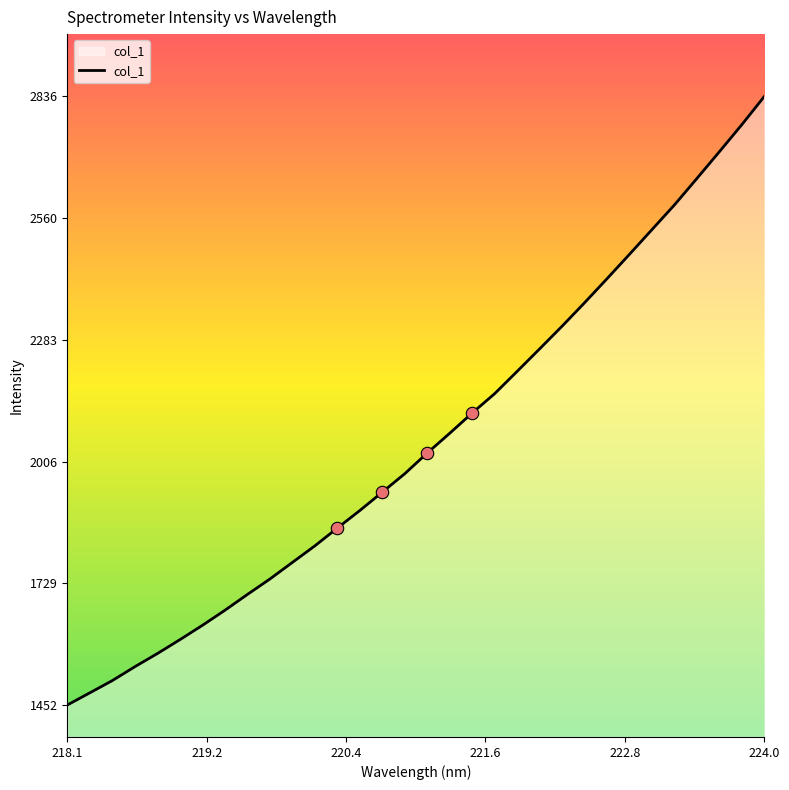

What is the greatest value displayed?

2836.5